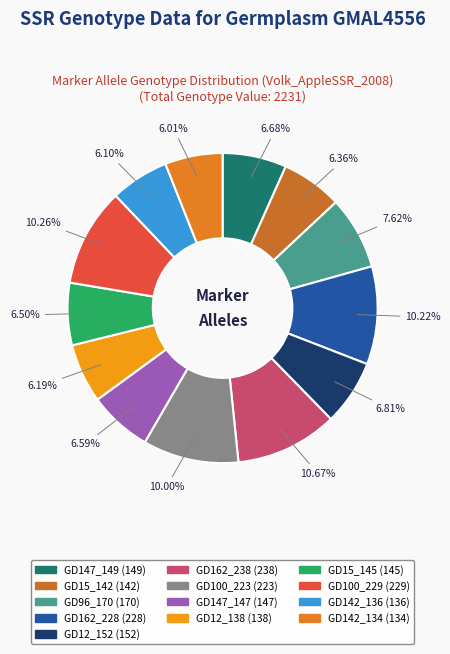

To the nearest percent, what percentage of the pie is GD147_147?

7%